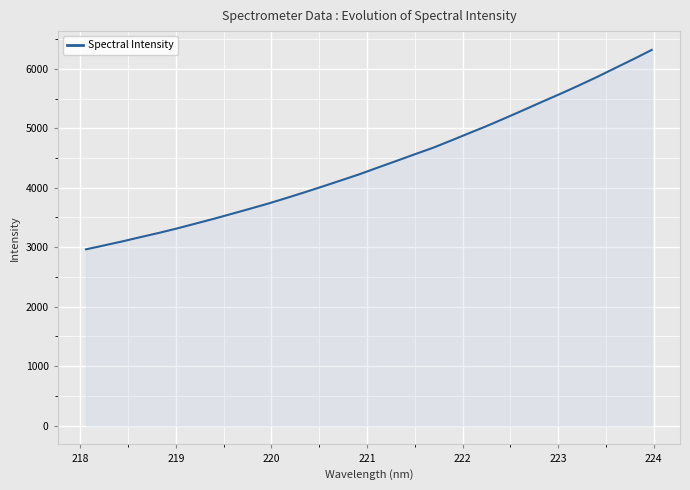

What is the difference between the maximum and minimum values?

3352.6